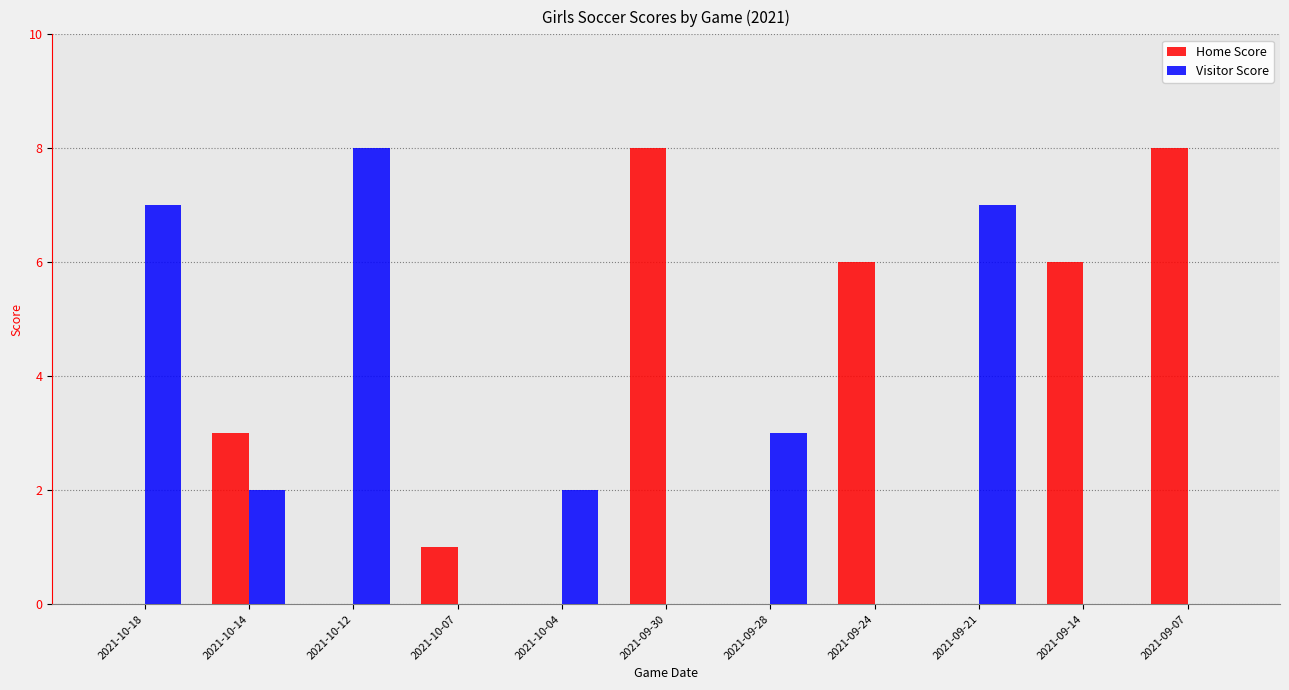

Is it true that Visitor Score equals 0 at 2021-09-07?

True